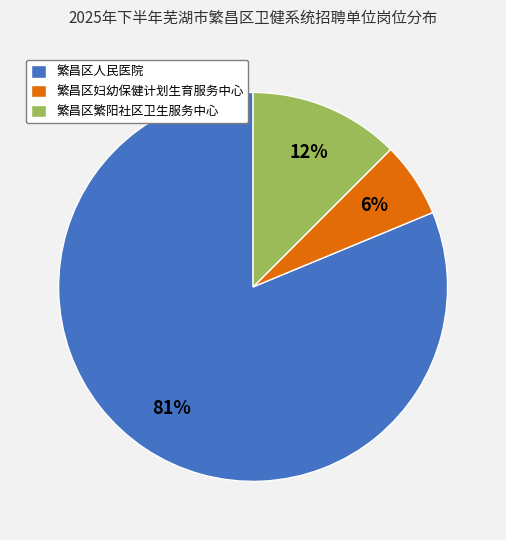

Between 繁昌区繁阳社区卫生服务中心 and 繁昌区妇幼保健计划生育服务中心, which is larger?

繁昌区繁阳社区卫生服务中心